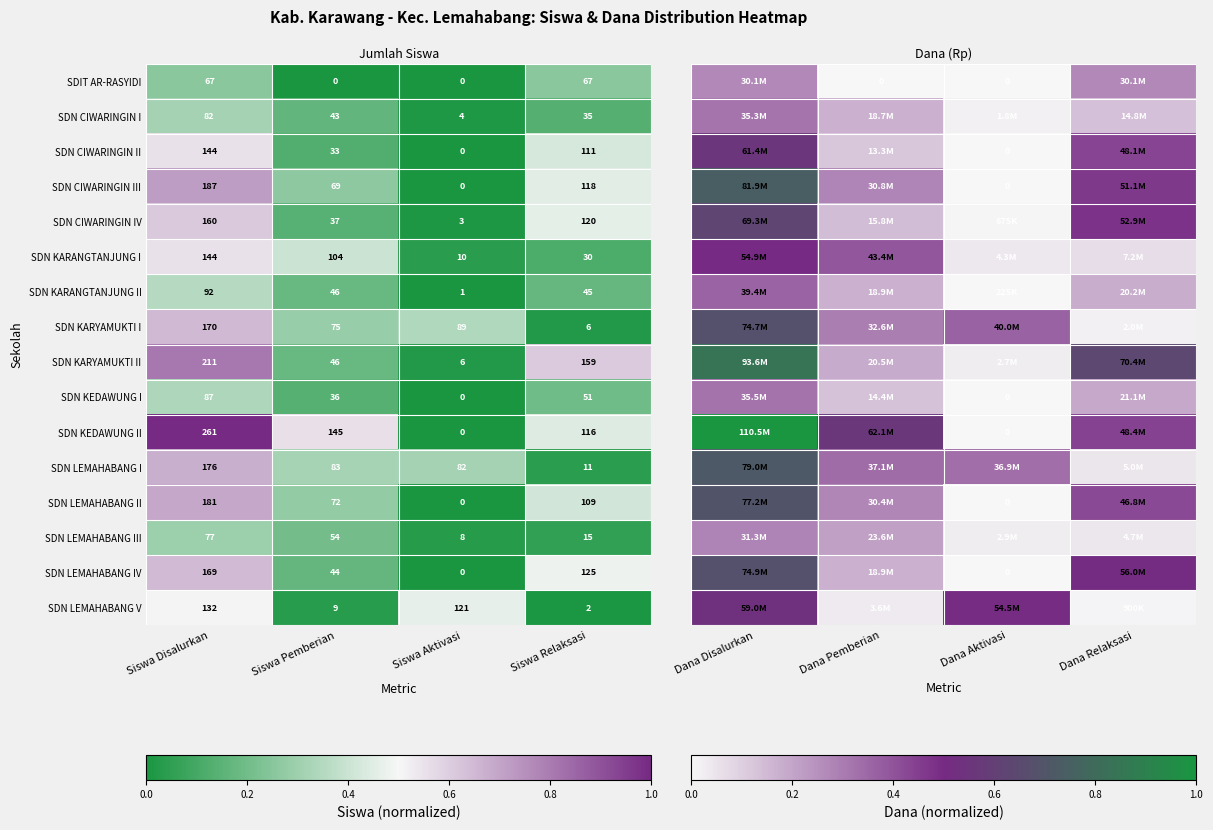

Rank the categories by SDN CIWARINGIN II value from lowest to highest.

Siswa Aktivasi, Siswa Pemberian, Siswa Relaksasi, Siswa Disalurkan